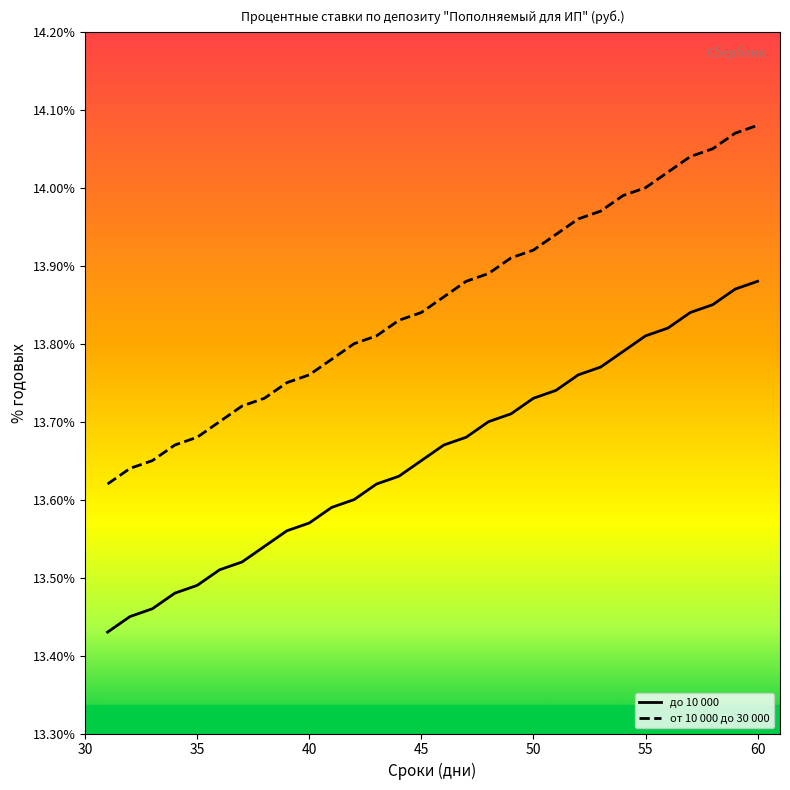

Does the chart display data point markers on the line(s)?

No